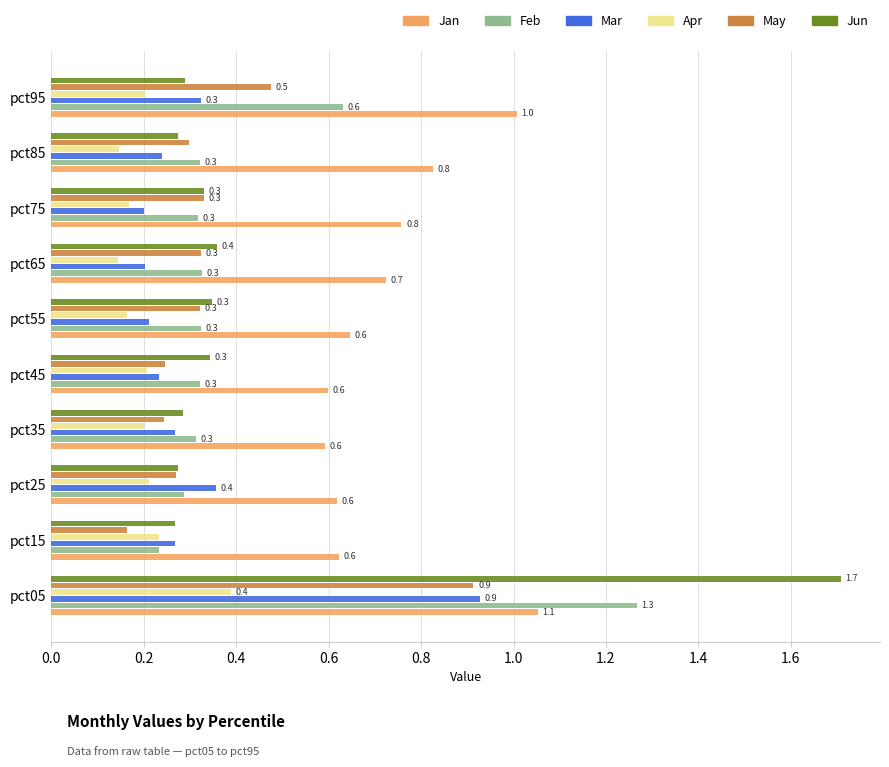

At which category is the sum across all series the highest?

pct05